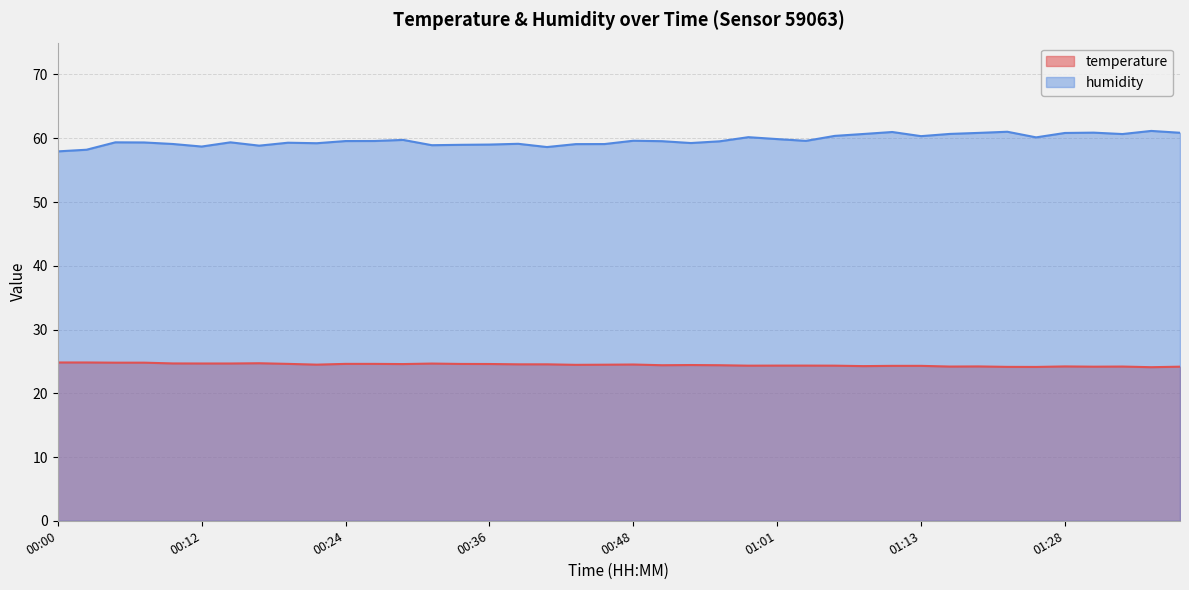

List the series in order of their peak value, lowest first.

temperature, humidity